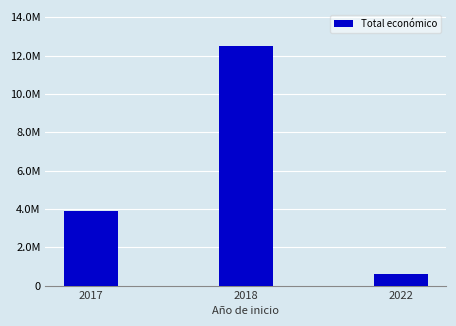

What is the average value?

5660865